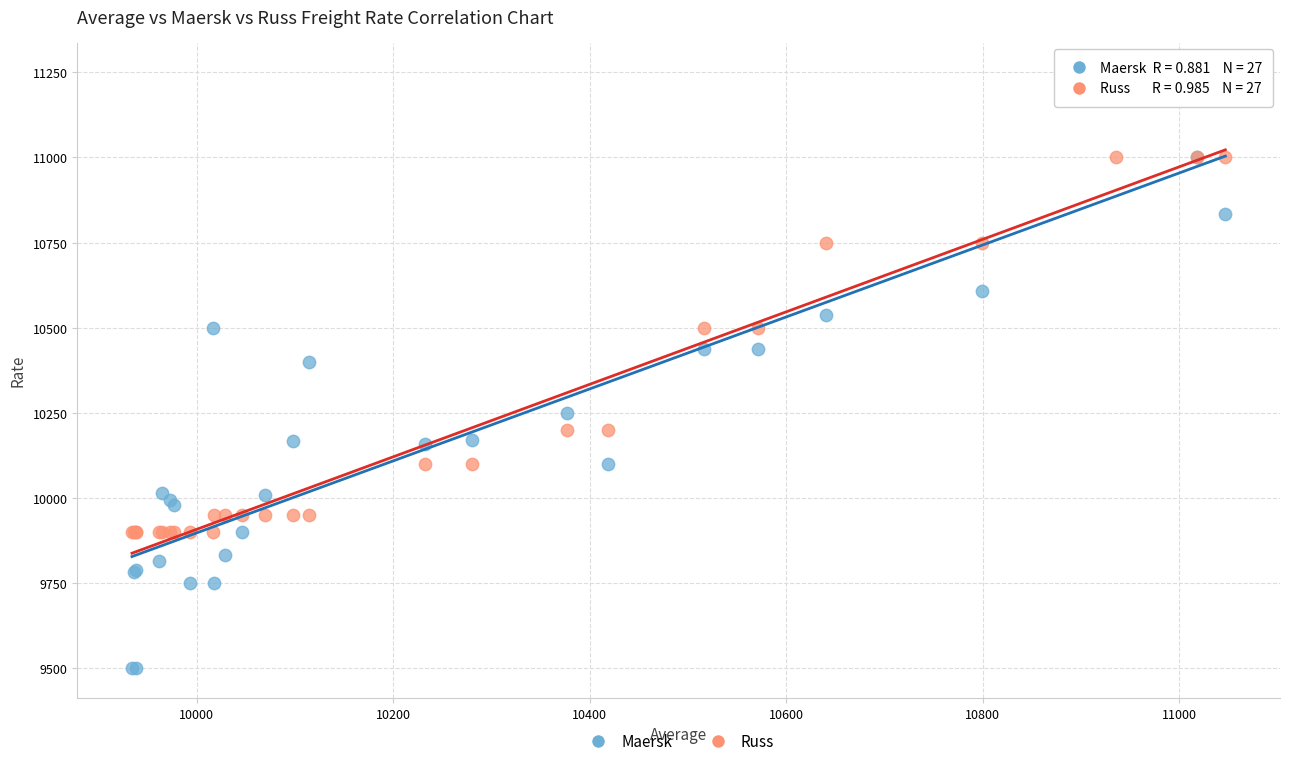

In the Maersk series, what Y value is closest to 10375?

10400